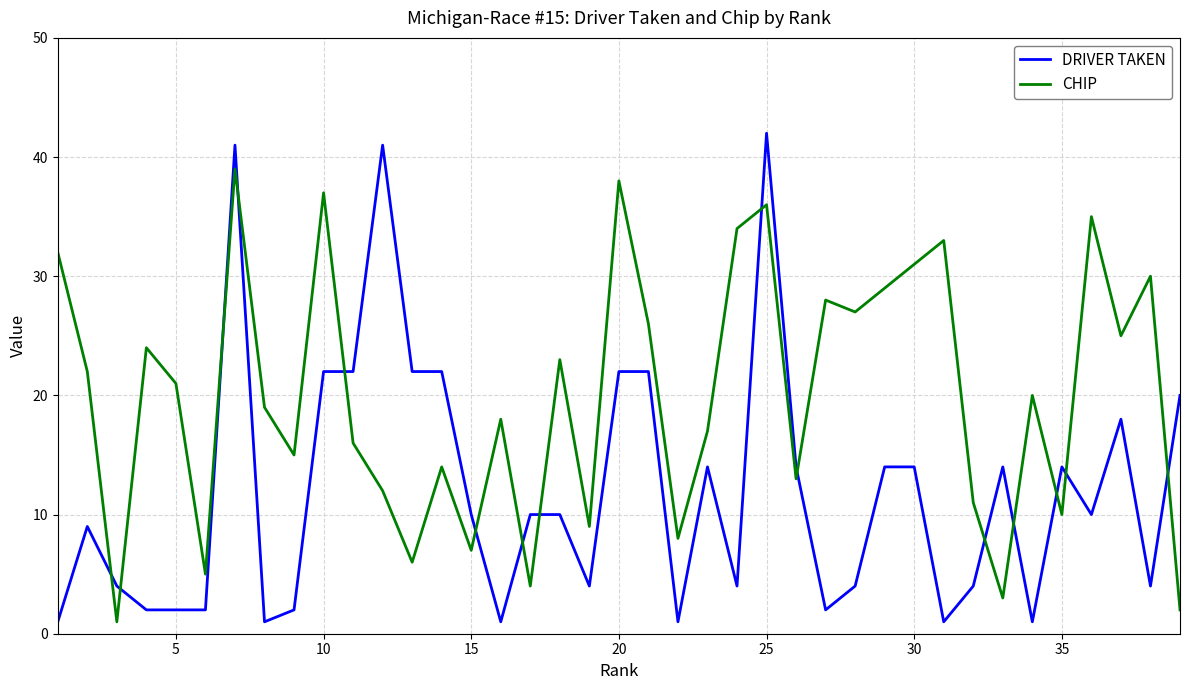

What is the greatest value displayed?

42